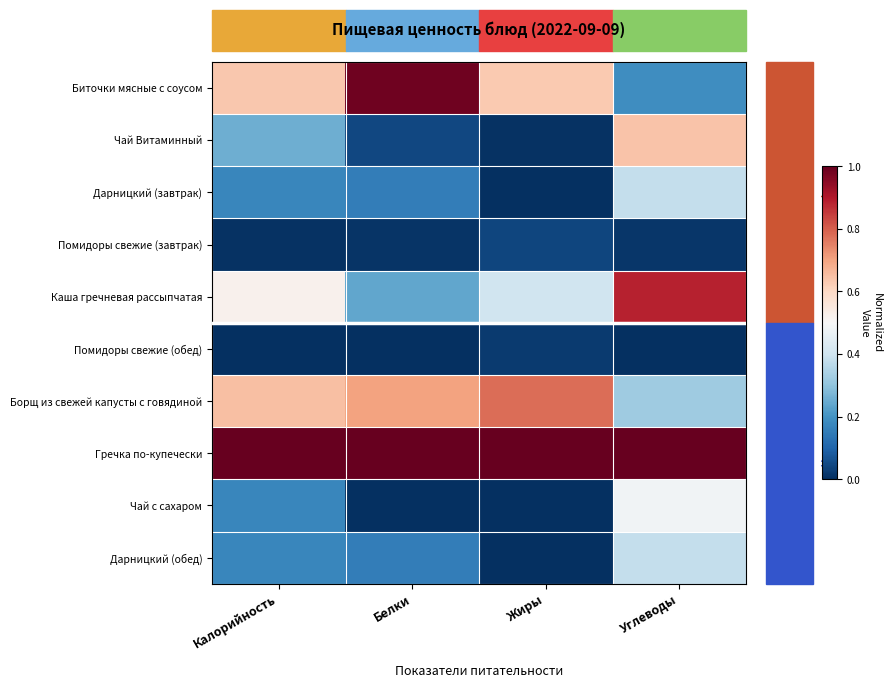

Reading right to left, transcribe all the data shown in this chart.

Биточки мясные с соусом: Углеводы=0.2	Жиры=0.6	Белки=1.0	Калорийность=0.6
Чай Витаминный: Углеводы=0.6	Жиры=0.0	Белки=0.0	Калорийность=0.3
Дарницкий (завтрак): Углеводы=0.4	Жиры=0.0	Белки=0.2	Калорийность=0.2
Помидоры свежие (завтрак): Углеводы=0.0	Жиры=0.0	Белки=0.0	Калорийность=0.0
Каша гречневая рассыпчатая: Углеводы=0.9	Жиры=0.4	Белки=0.2	Калорийность=0.5
Помидоры свежие (обед): Углеводы=0.0	Жиры=0.0	Белки=0.0	Калорийность=0.0
Борщ из свежей капусты с говядиной: Углеводы=0.3	Жиры=0.8	Белки=0.7	Калорийность=0.6
Гречка по-купечески: Углеводы=1.0	Жиры=1.0	Белки=1.0	Калорийность=1.0
Чай с сахаром: Углеводы=0.5	Жиры=0.0	Белки=0.0	Калорийность=0.2
Дарницкий (обед): Углеводы=0.4	Жиры=0.0	Белки=0.2	Калорийность=0.2